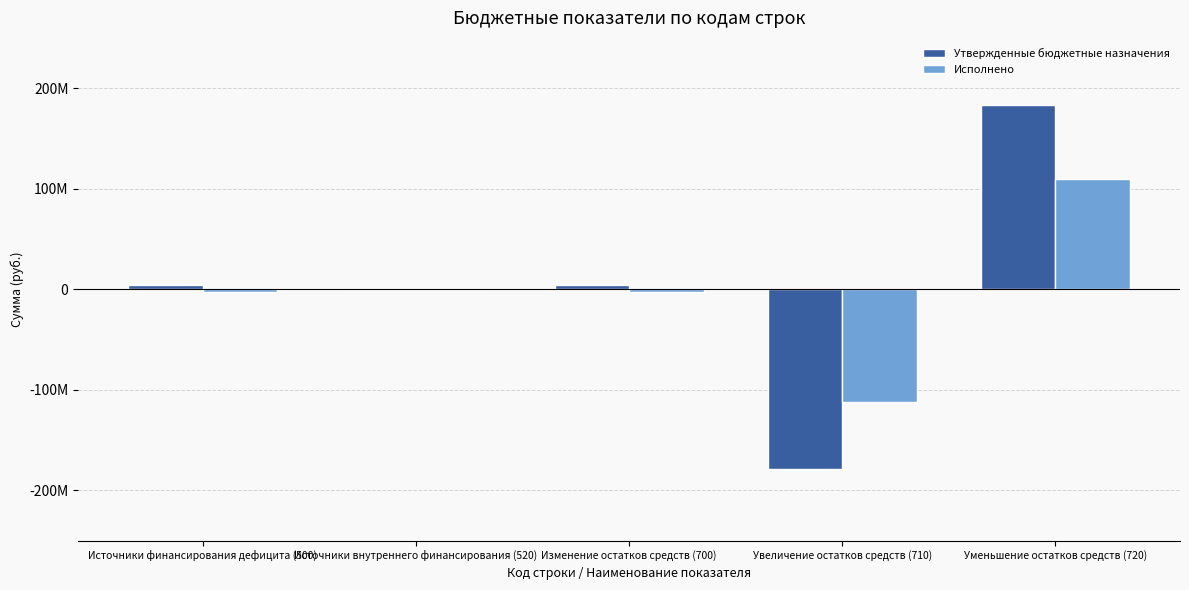

At how many categories does at least one series exceed 102635198?

1